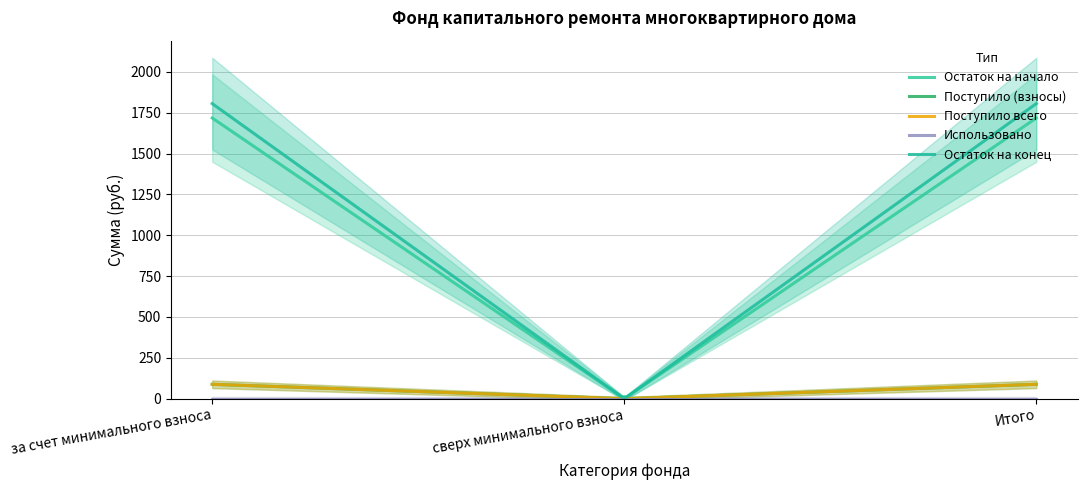

Does the chart display data point markers on the line(s)?

No